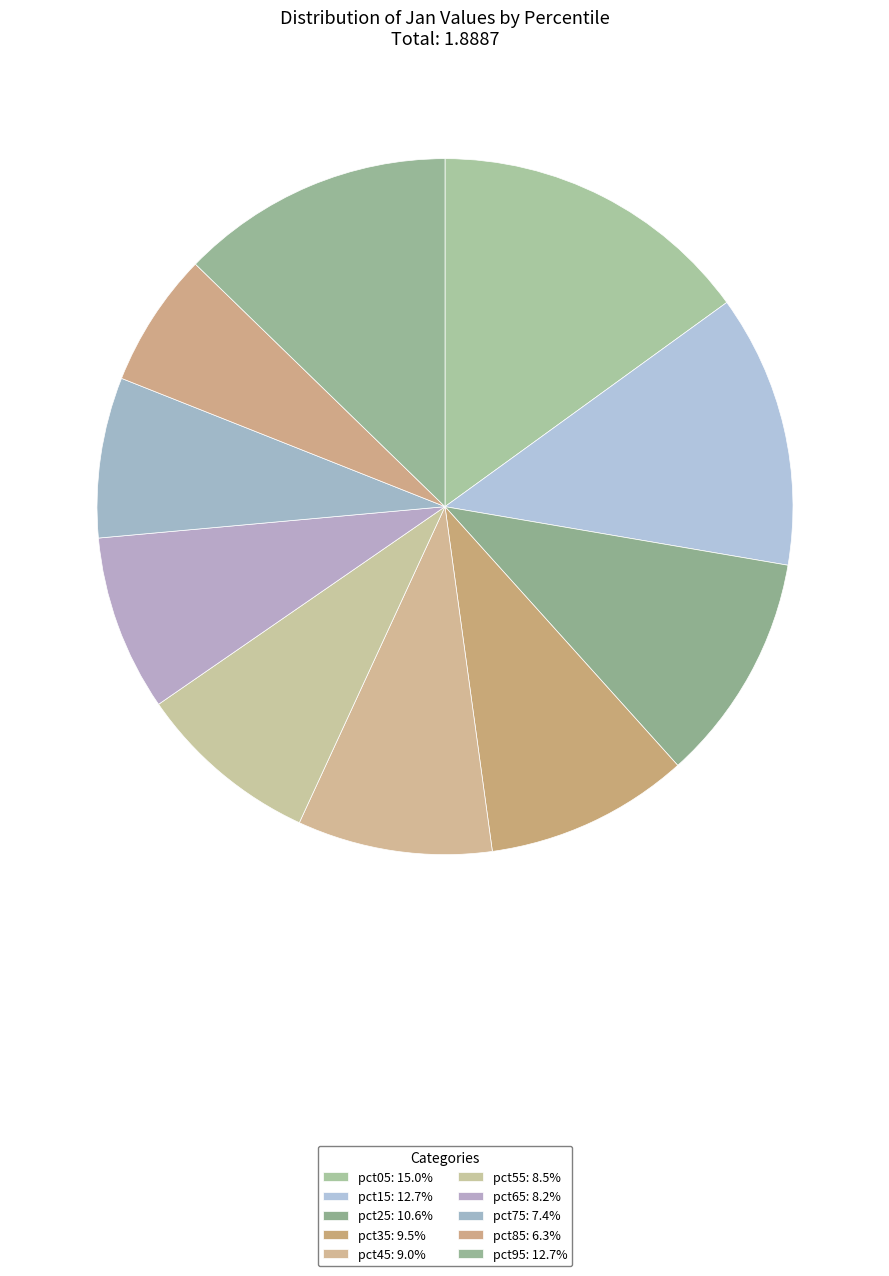

What is the largest slice in the pie chart?

pct05